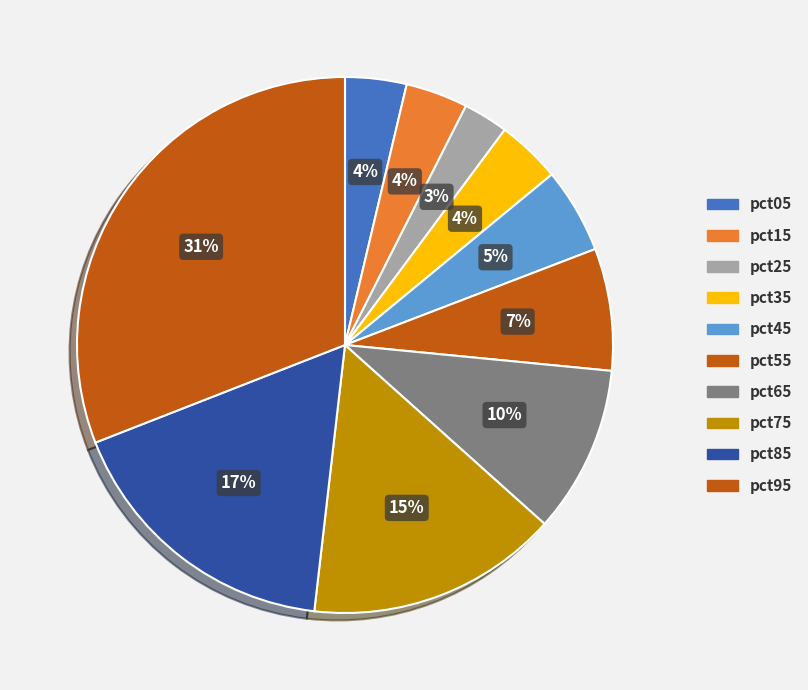

How many segments does this pie chart have?

10